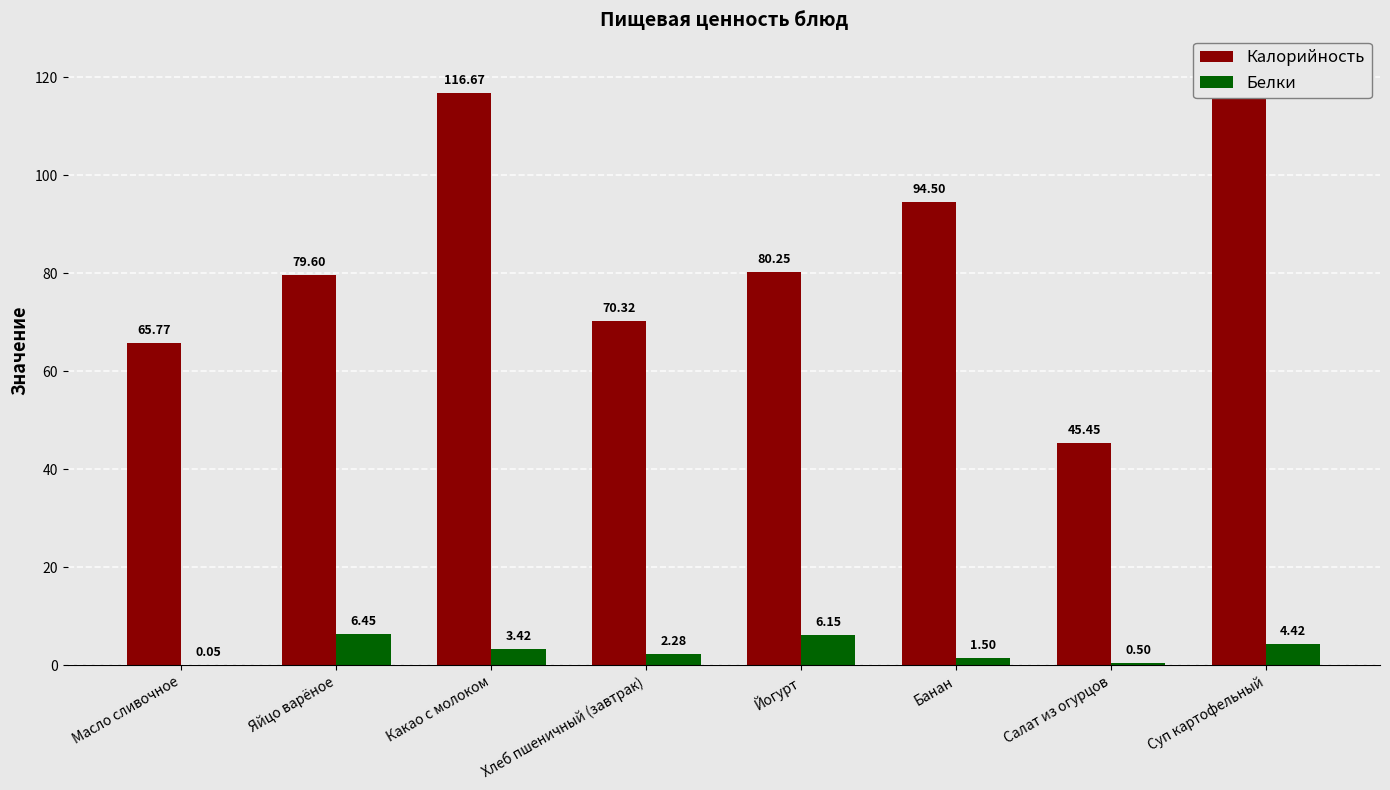

Is the value of Калорийность at Масло сливочное greater than the value of Белки at Какао с молоком?

Yes